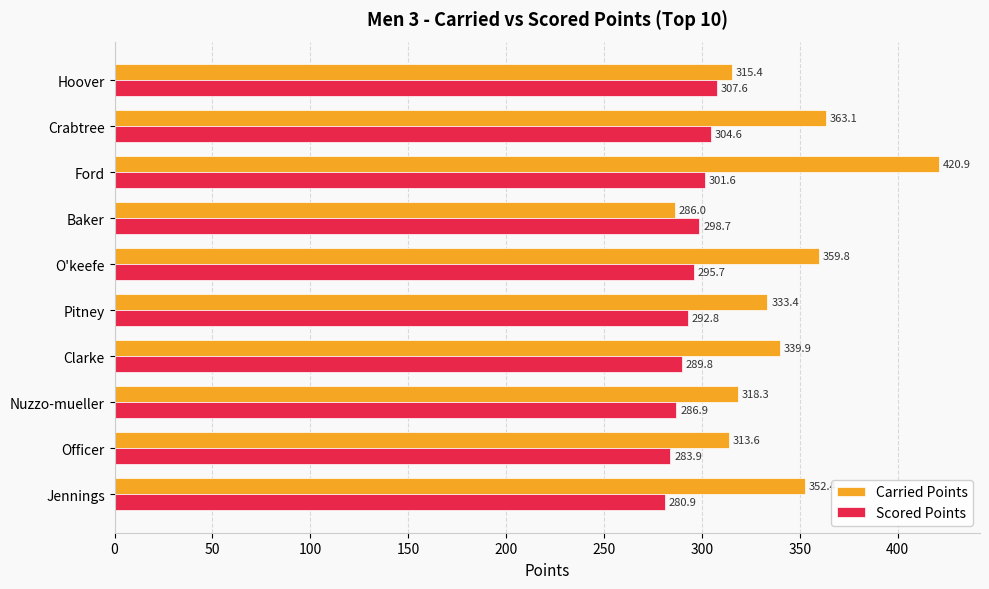

What is the difference between the maximum and minimum values in the Scored Points series?

26.6